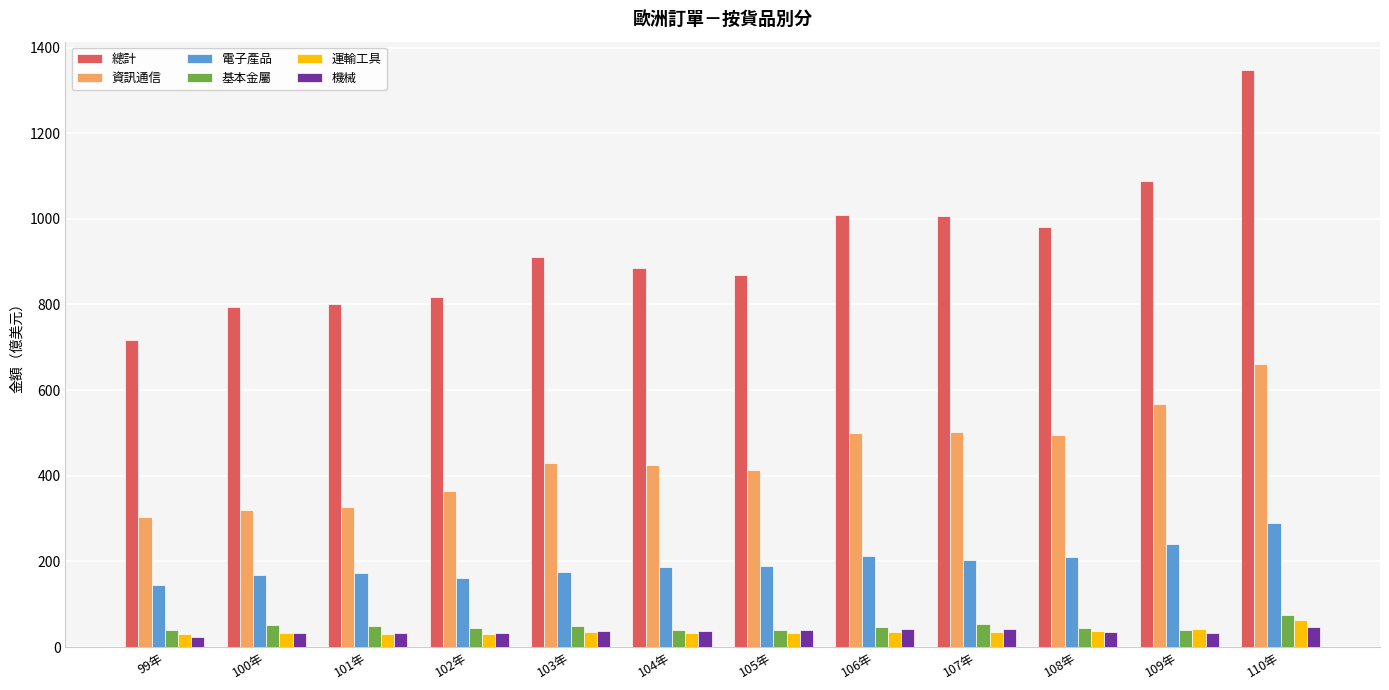

True or false: 資訊通信 has a value of 425.5 at 104年.

True